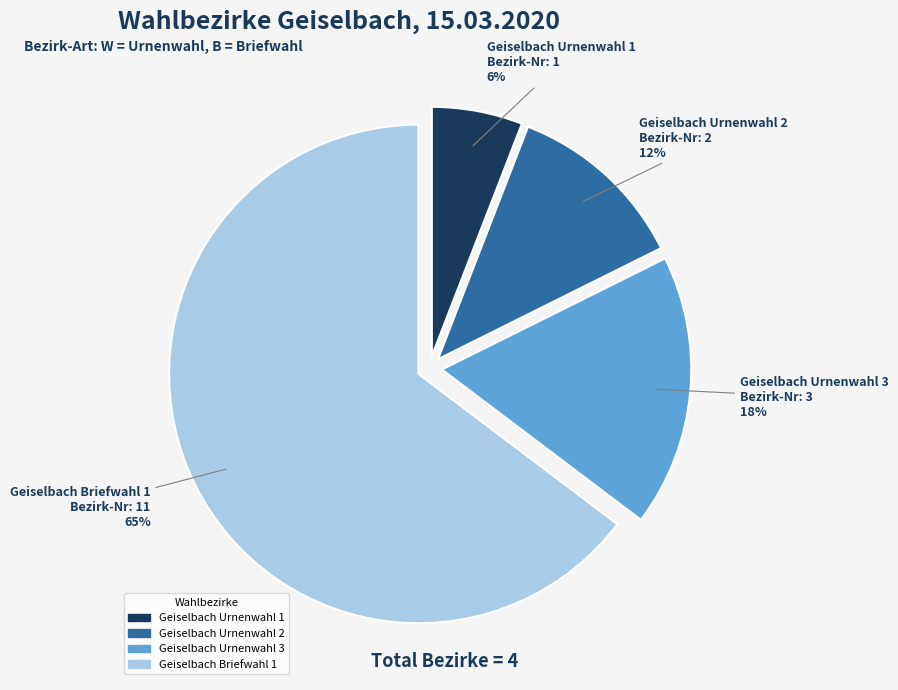

True or false: Geiselbach Urnenwahl 1 accounts for 6% of the total.

True